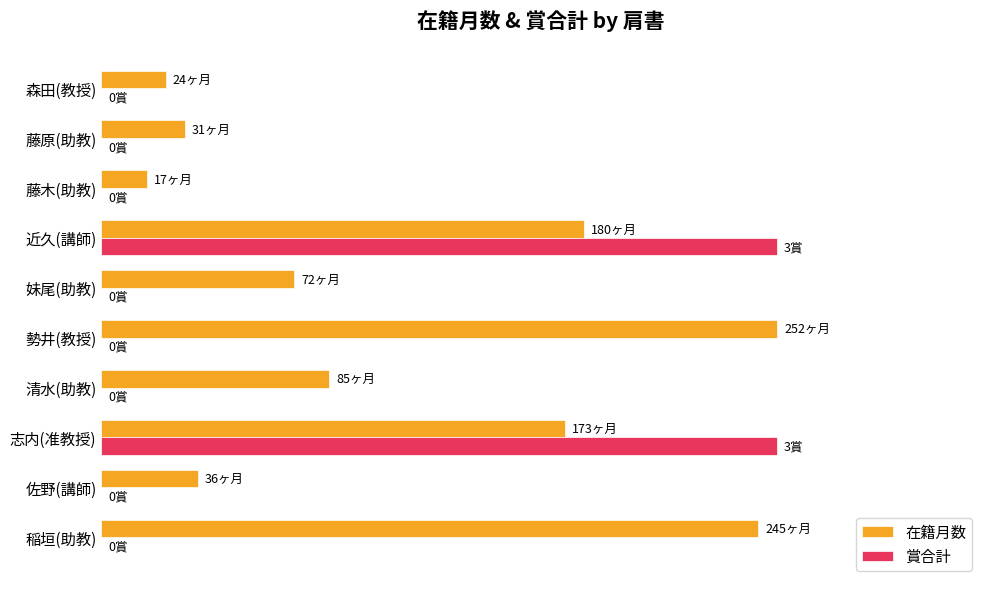

What are all the series names shown in the legend?

在籍月数, 賞合計